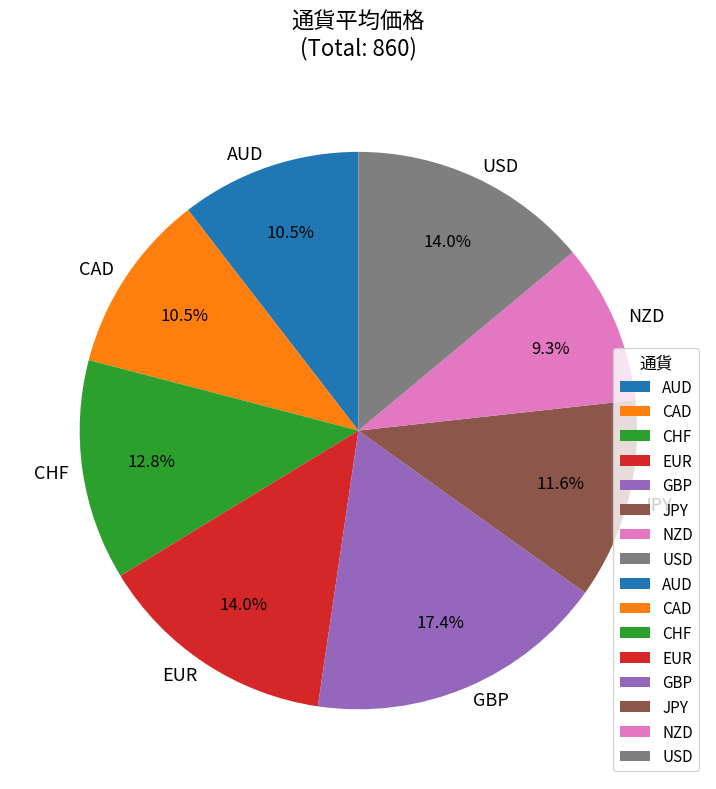

Count the number of slices in the pie.

8